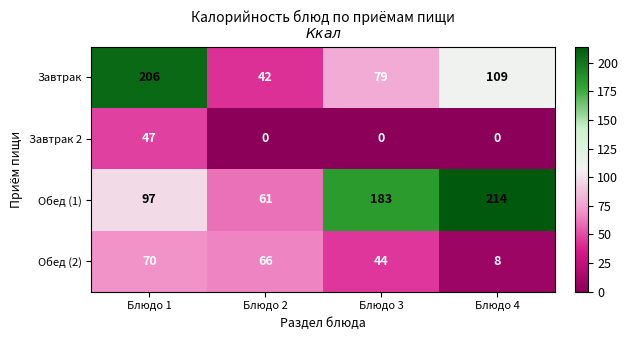

Reading right to left, extract all data points from this chart.

Завтрак: Блюдо 4=109	Блюдо 3=79	Блюдо 2=42	Блюдо 1=206
Завтрак 2: Блюдо 4=0	Блюдо 3=0	Блюдо 2=0	Блюдо 1=47
Обед (1): Блюдо 4=214	Блюдо 3=183	Блюдо 2=61	Блюдо 1=97
Обед (2): Блюдо 4=8	Блюдо 3=44	Блюдо 2=66	Блюдо 1=70